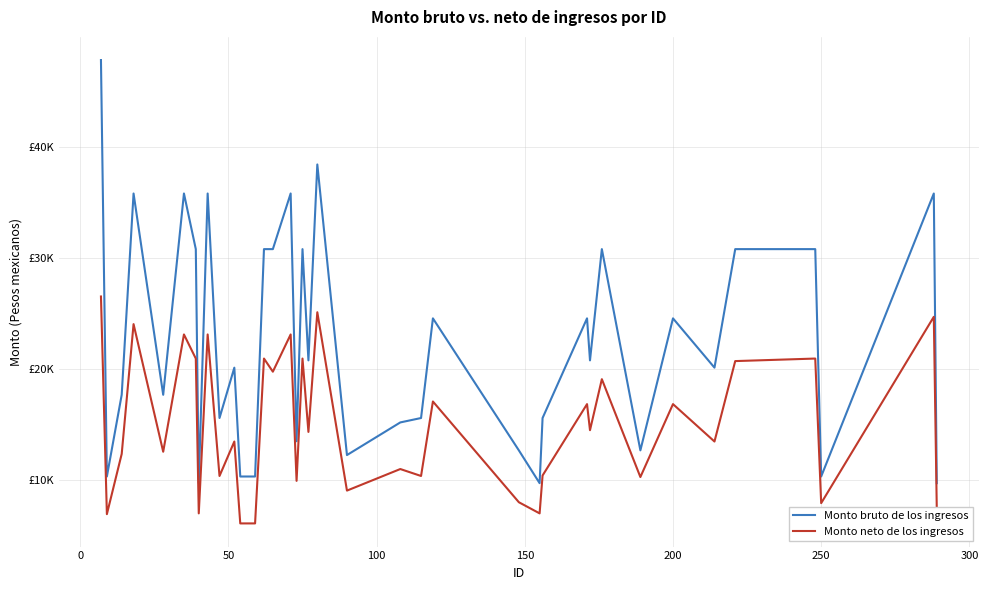

True or false: Monto bruto de los ingresos and Monto neto de los ingresos intersect in this chart.

False